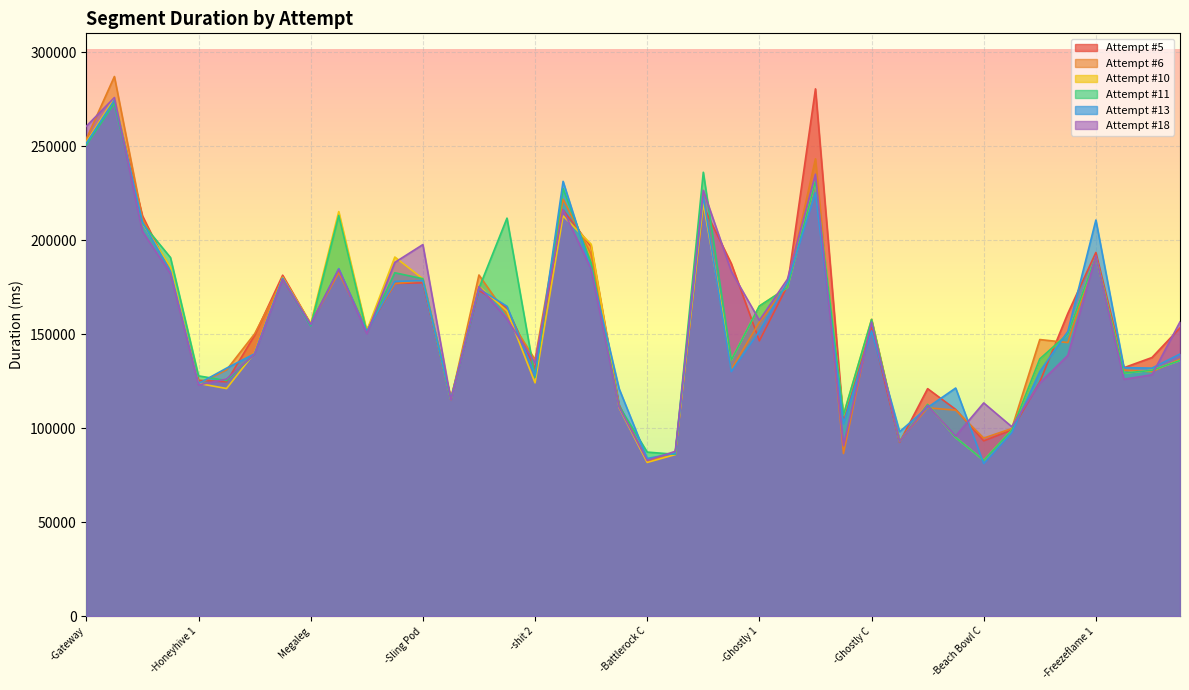

What is the sum of all Attempt #6 values?

6219911